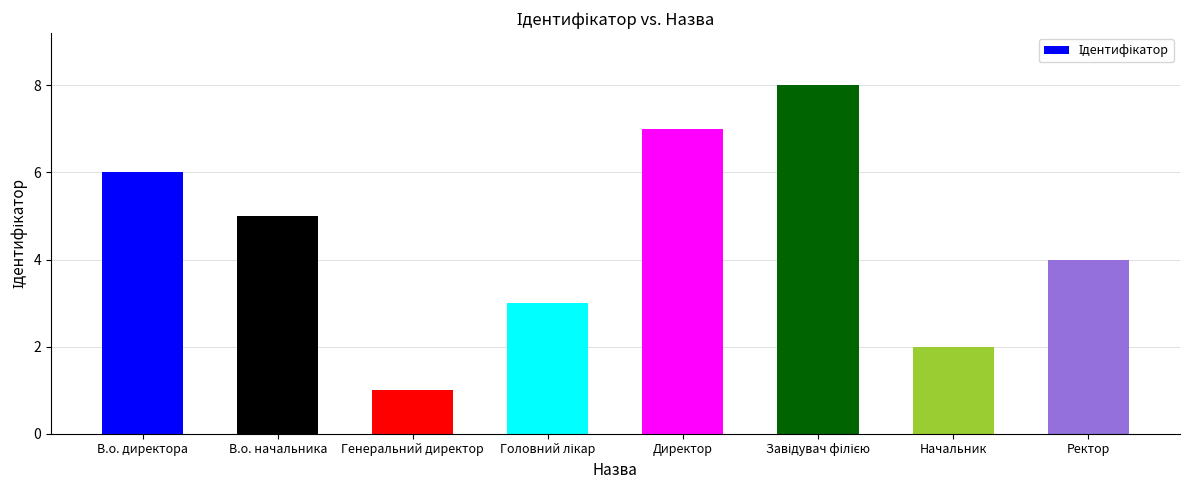

What is the sum of the values at В.о. начальника and В.о. директора?

11